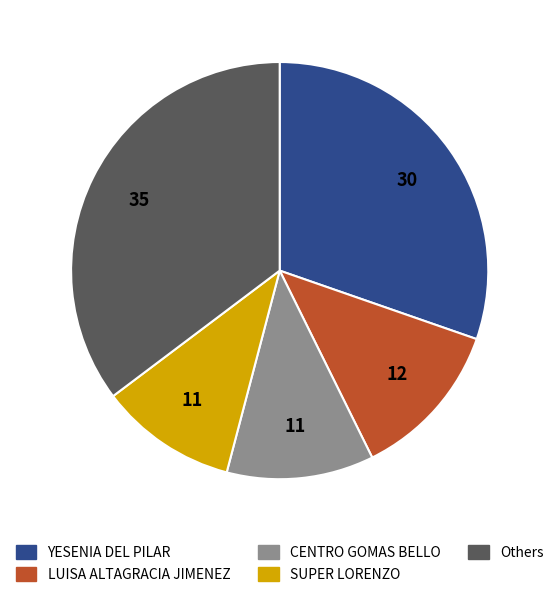

Approximately how many times larger is the value at YESENIA DEL PILAR compared to SUPER LORENZO?

2.9